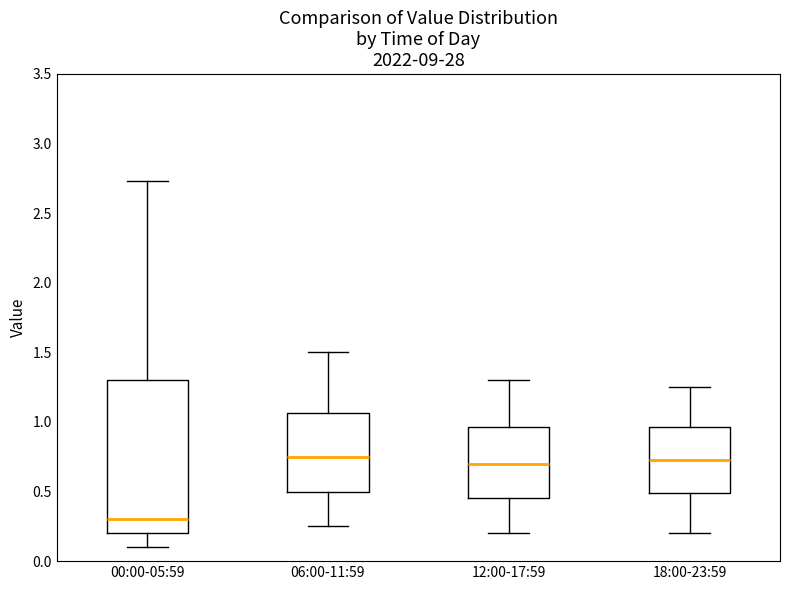

Reading left to right, transcribe this box plot: for each box, give where its median line is, the range the box spans, and where its two whiskers end, as read against the y-axis. The values are not printed on the chart, so give them approximately, as read against the axis.

00:00-05:59: median 0.30, box 0.20 to 1.30, whiskers 0.10 to 2.75
06:00-11:59: median 0.75, box 0.50 to 1.05, whiskers 0.25 to 1.50
12:00-17:59: median 0.70, box 0.45 to 0.95, whiskers 0.20 to 1.30
18:00-23:59: median 0.75, box 0.50 to 0.95, whiskers 0.20 to 1.25